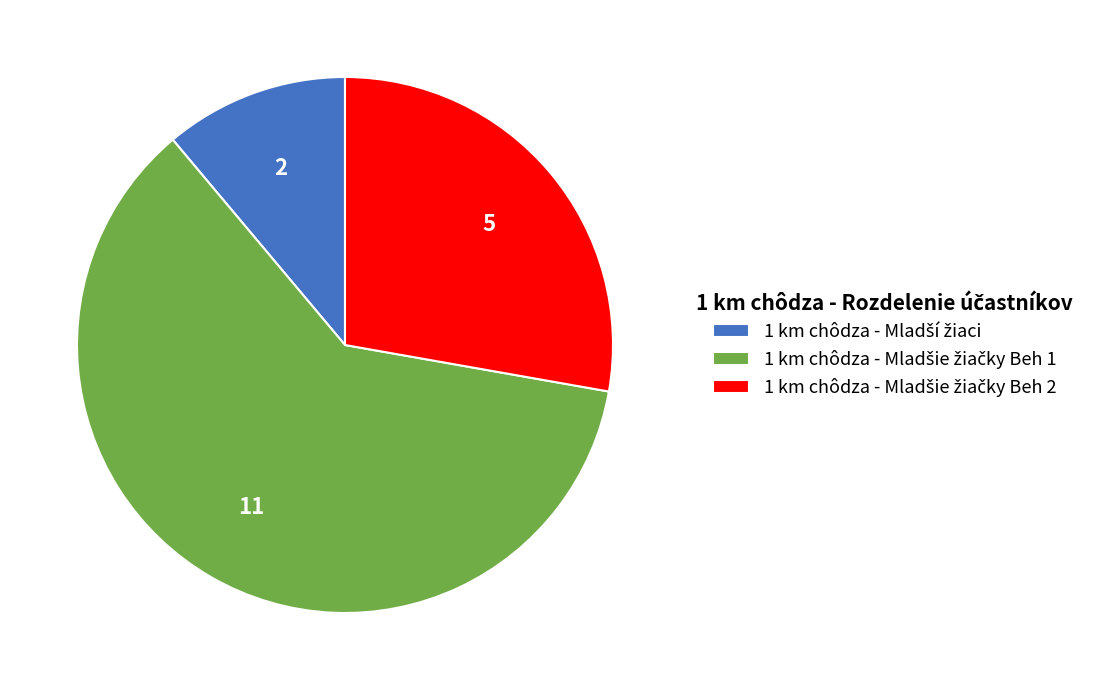

Is there a majority slice in this chart?

Yes